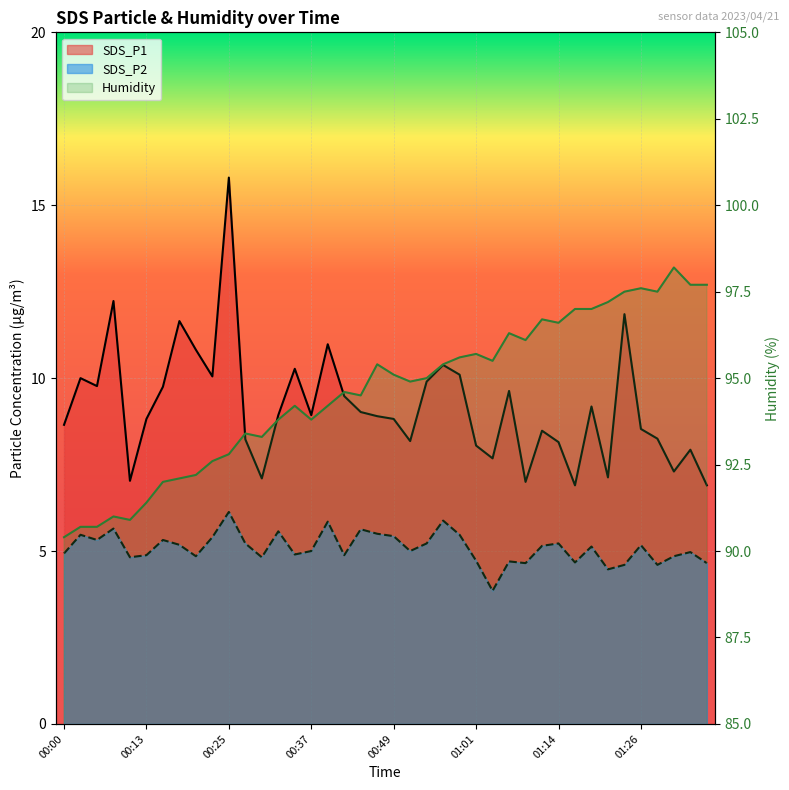

What is the approximate value of SDS_P1 at 00:13?

8.8